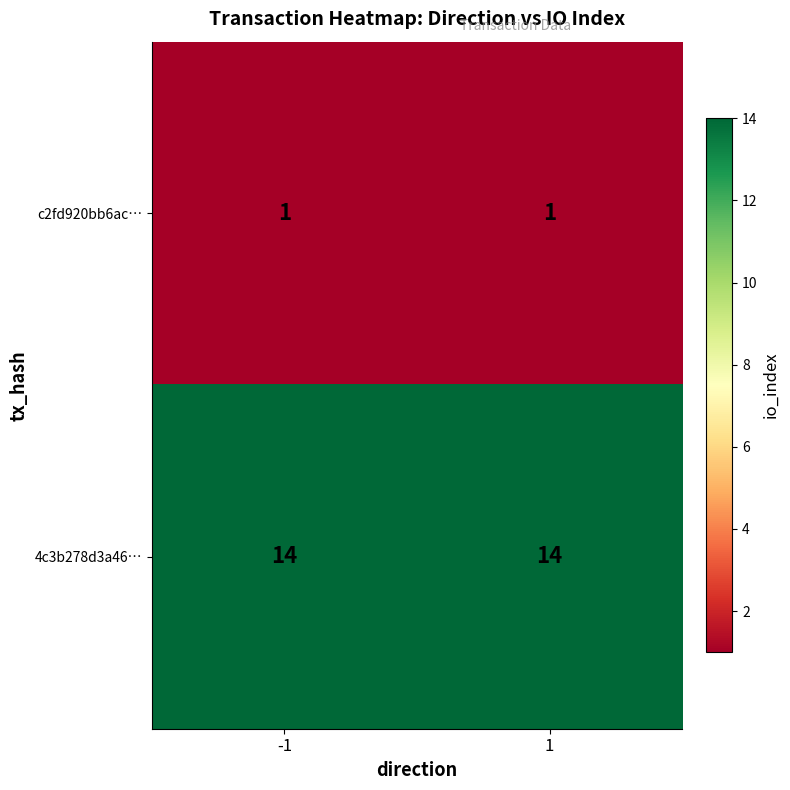

What value does the 4c3b278d3a46… series have at 1?

14